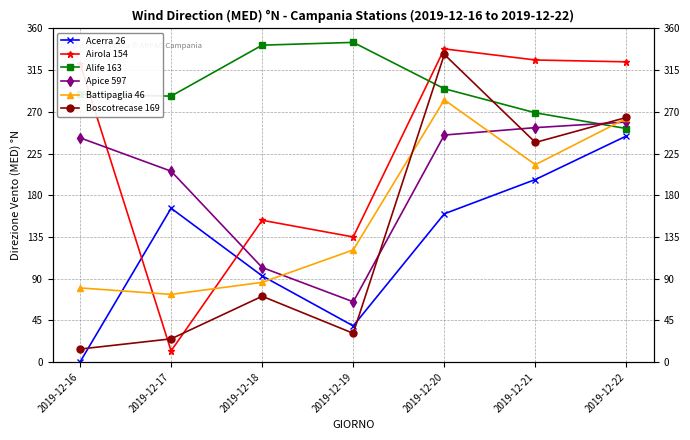

True or false: Boscotrecase 169 and Acerra 26 intersect in this chart.

True